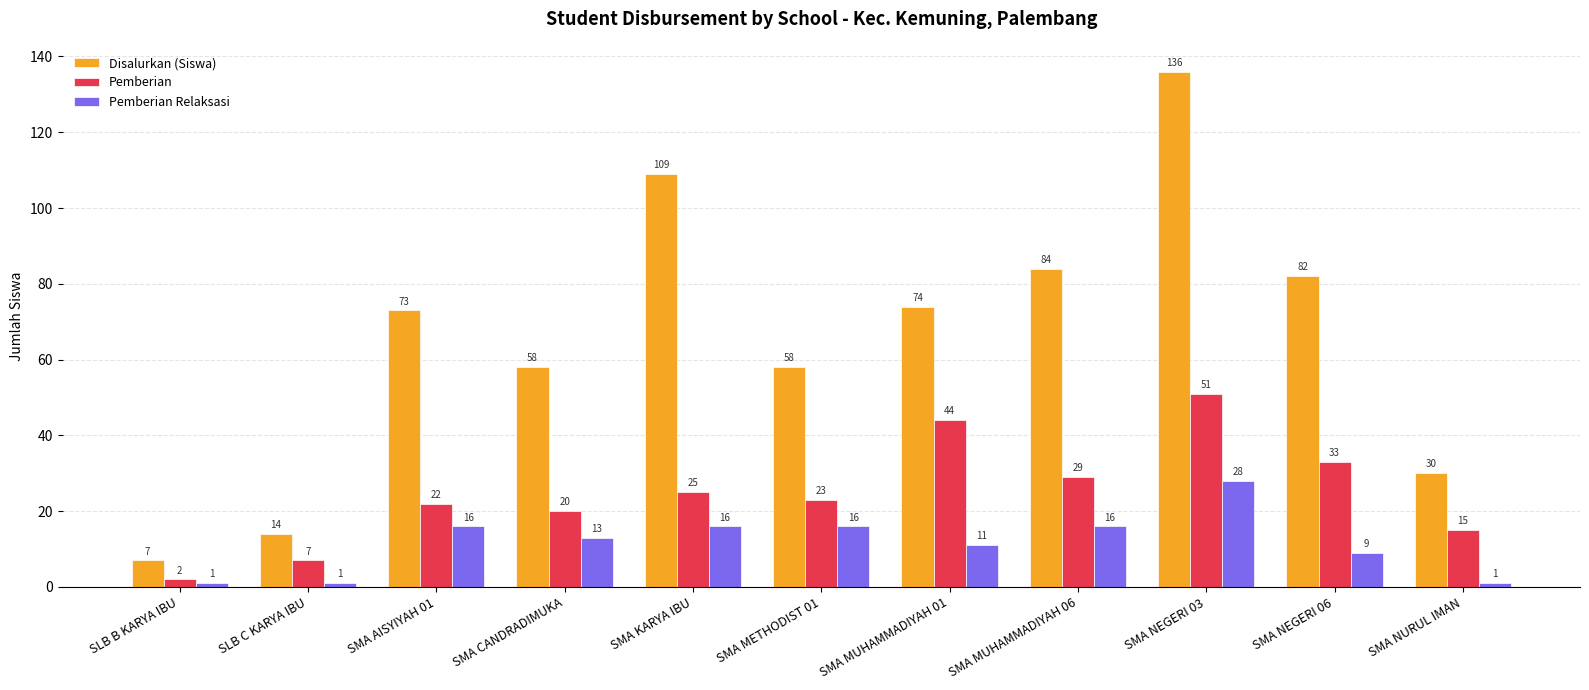

Rank the series by their average value, from lowest to highest.

Pemberian Relaksasi, Pemberian, Disalurkan (Siswa)